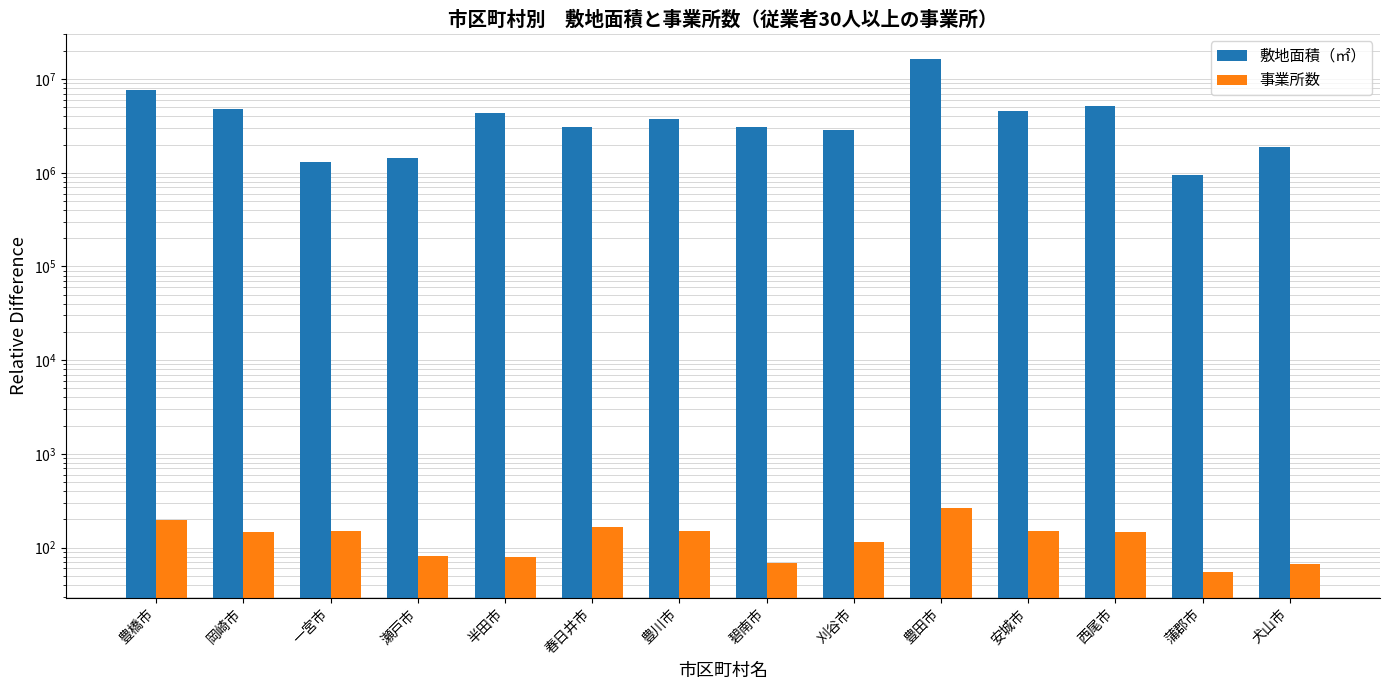

What is the value of the 敷地面積（㎡） bar at the 8th from the left?

3058583